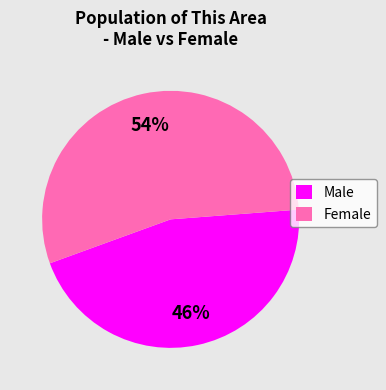

To the nearest percent, what is the average slice percentage?

50%